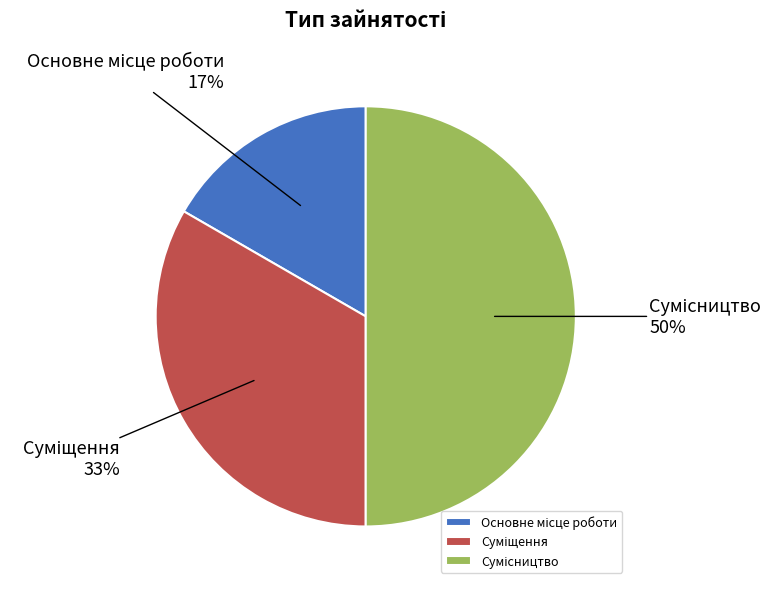

To the nearest percent, what is the average slice percentage?

33%